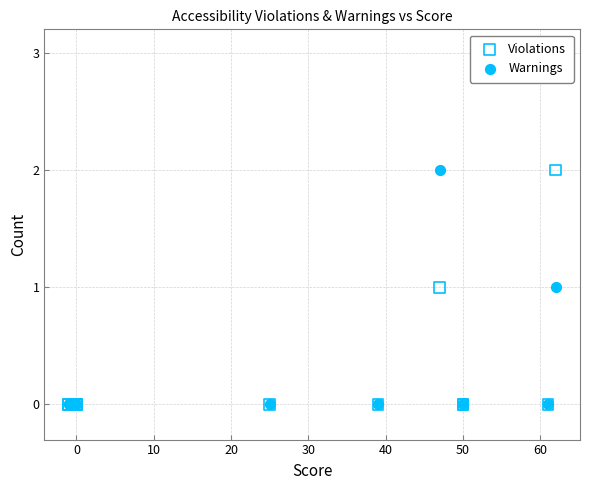

What are all the series names shown in the legend?

Violations, Warnings